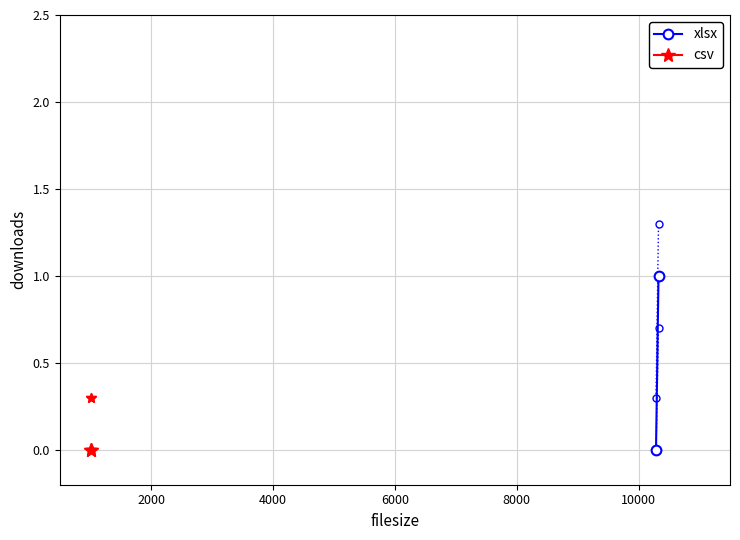

Is this an area chart (filled region under the line)?

No